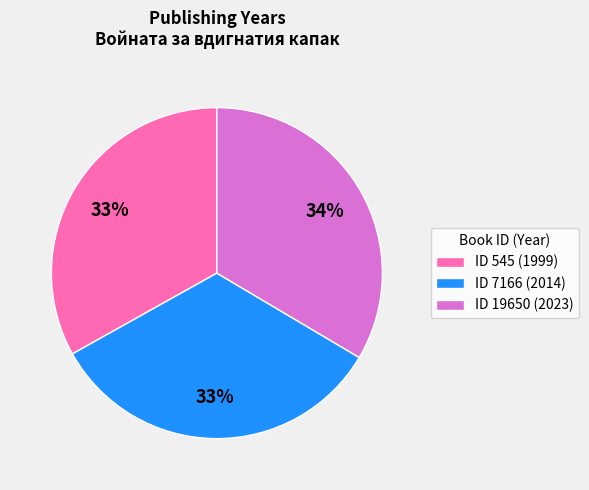

Is the sum of ID 7166 (2014) and ID 19650 (2023) greater than half?

Yes